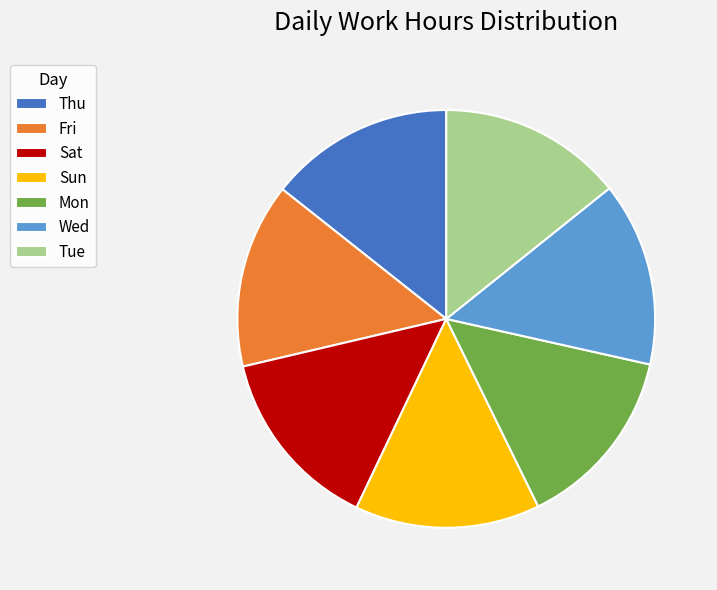

Is Fri the majority of the pie?

No